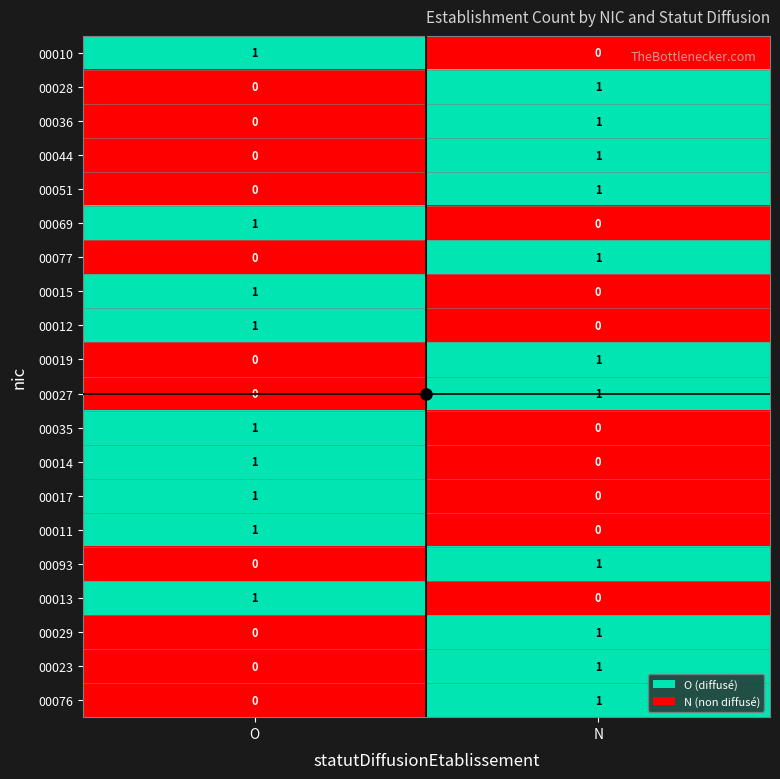

Is it true that 00028 equals -1 at O?

False